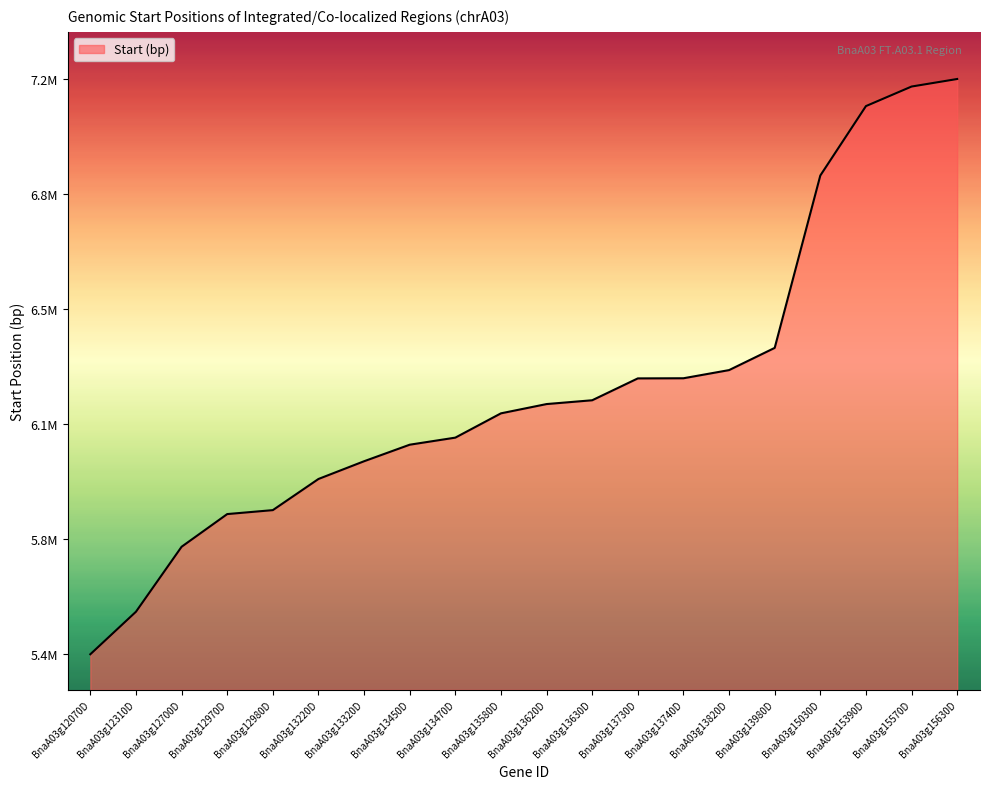

The chart shows a value of 1662092 at BnaA03g12700D. True or false?

False